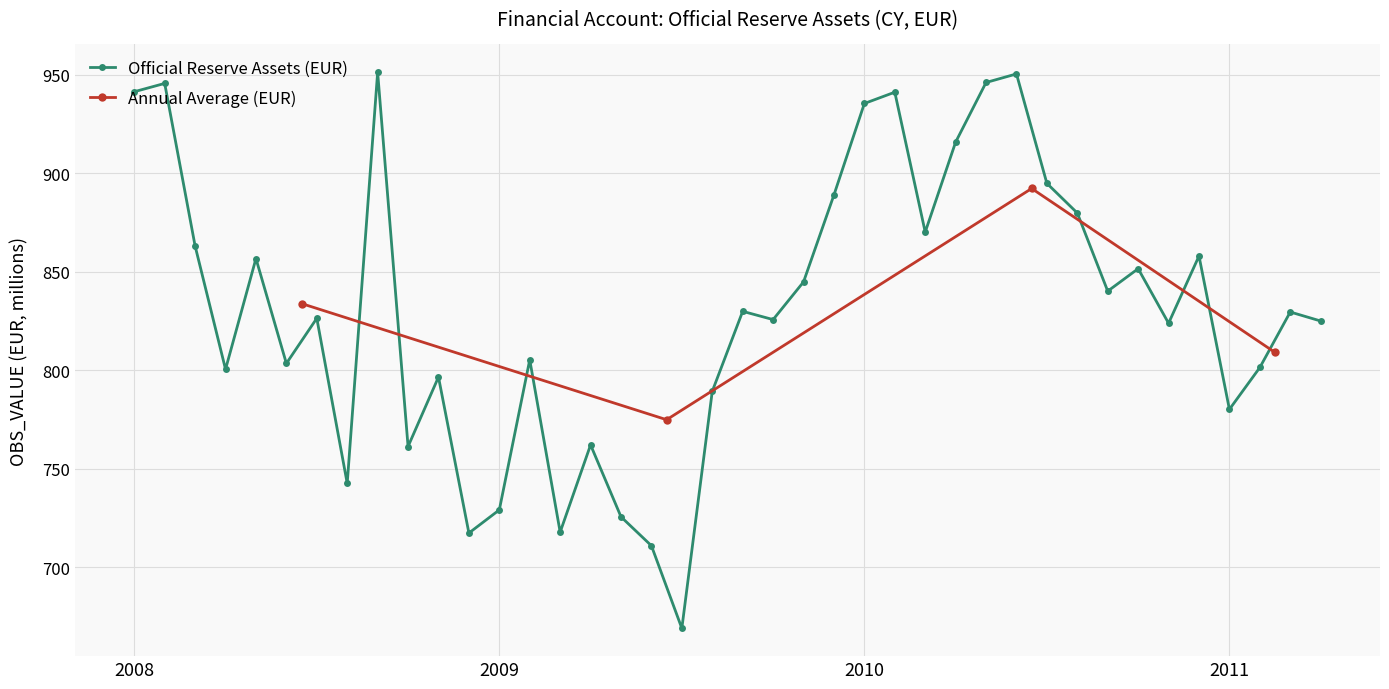

Approximately how many times larger is the value at 2008-09 compared to 2010-05?

1.0